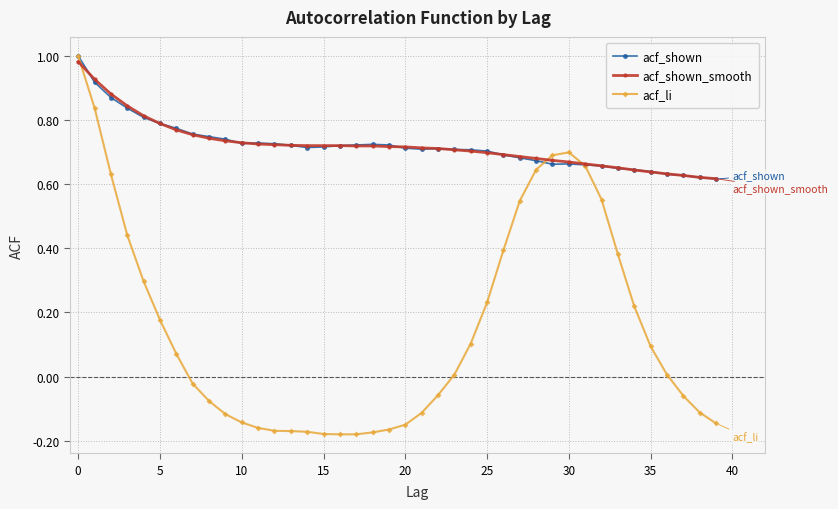

Which series has the widest spread of values?

acf_li